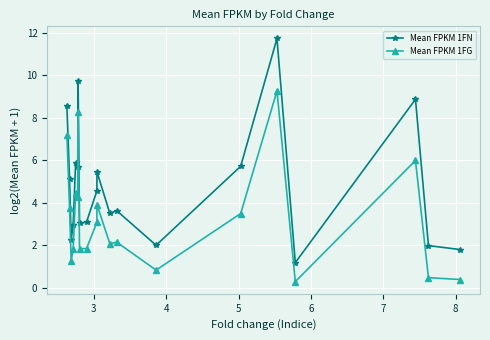

List the series in order of their overall mean, lowest first.

Mean FPKM 1FG, Mean FPKM 1FN